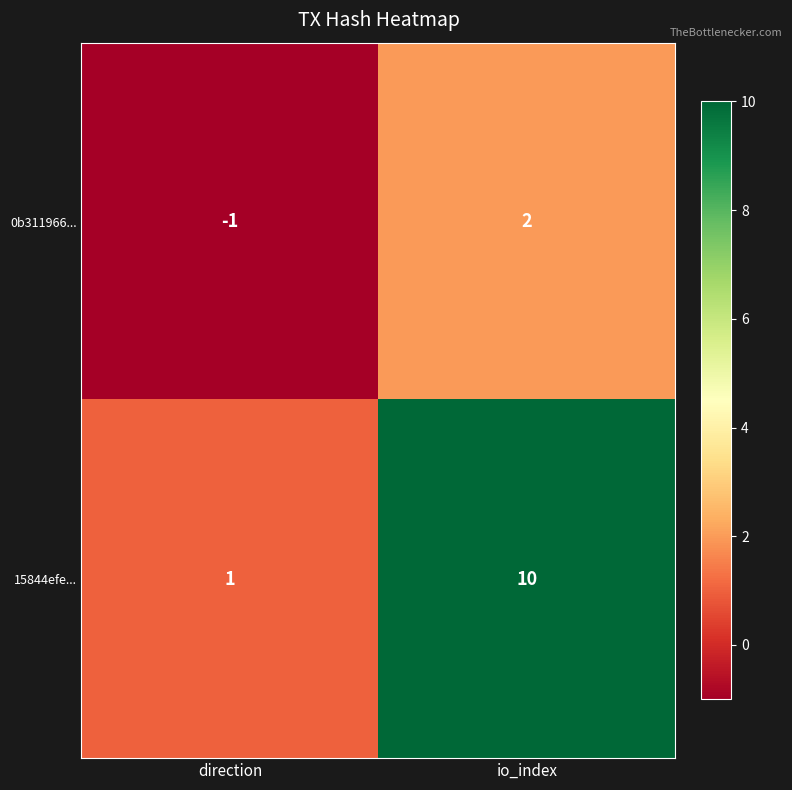

What is the difference between the highest and lowest values at io_index?

8